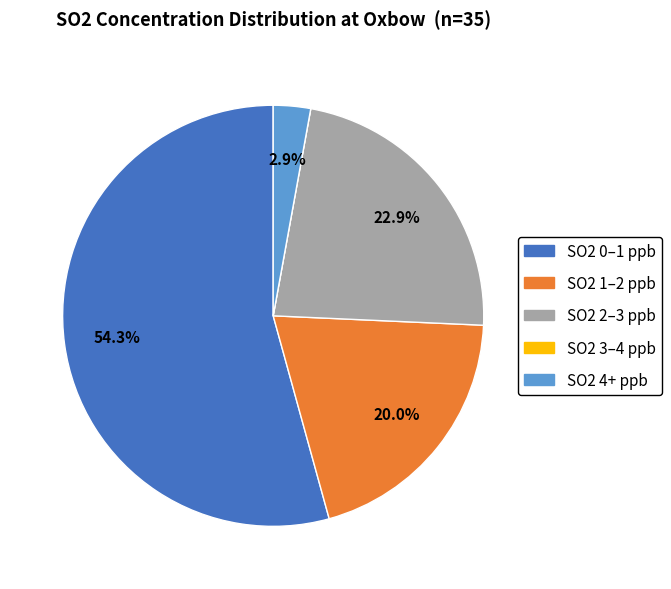

Is there any slice that represents more than half of the pie?

Yes